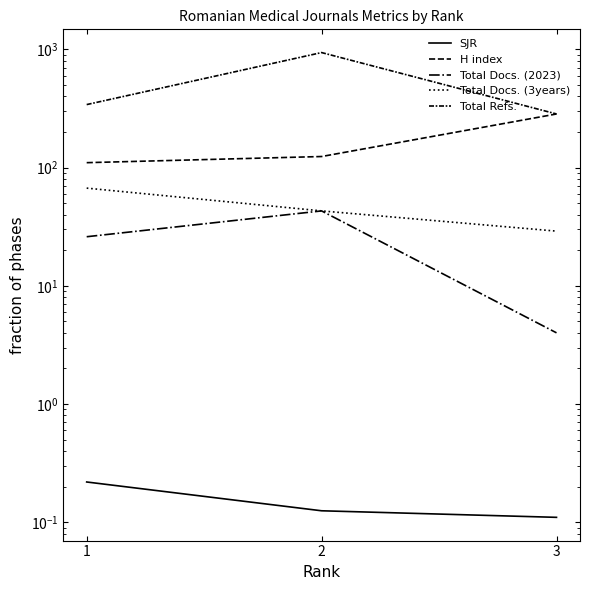

At which label is Total Docs. (2023) closest to 23?

1